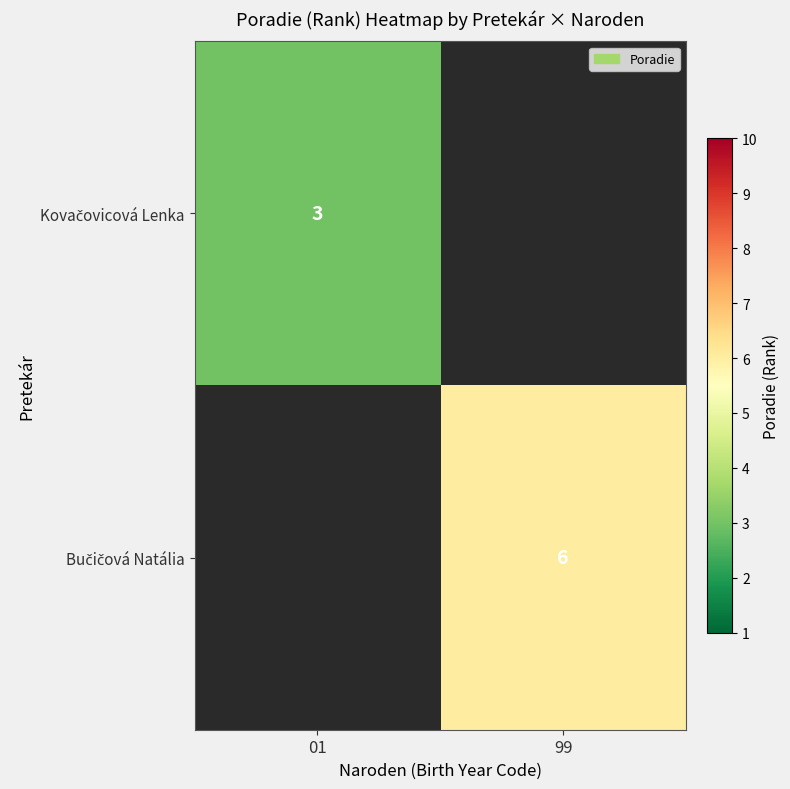

What is the greatest value displayed?

6.0